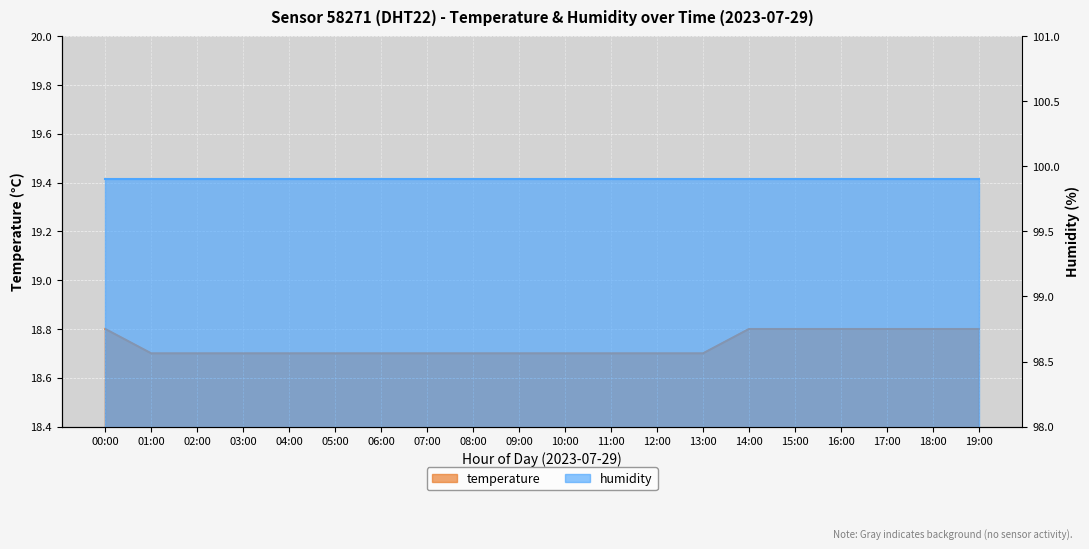

Reading left to right, extract all data points from this chart.

18.8	18.7	18.7	18.7	18.7	18.7	18.7	18.7	18.7	18.7	18.7	18.7	18.7	18.7	18.8	18.8	18.8	18.8	18.8	18.8